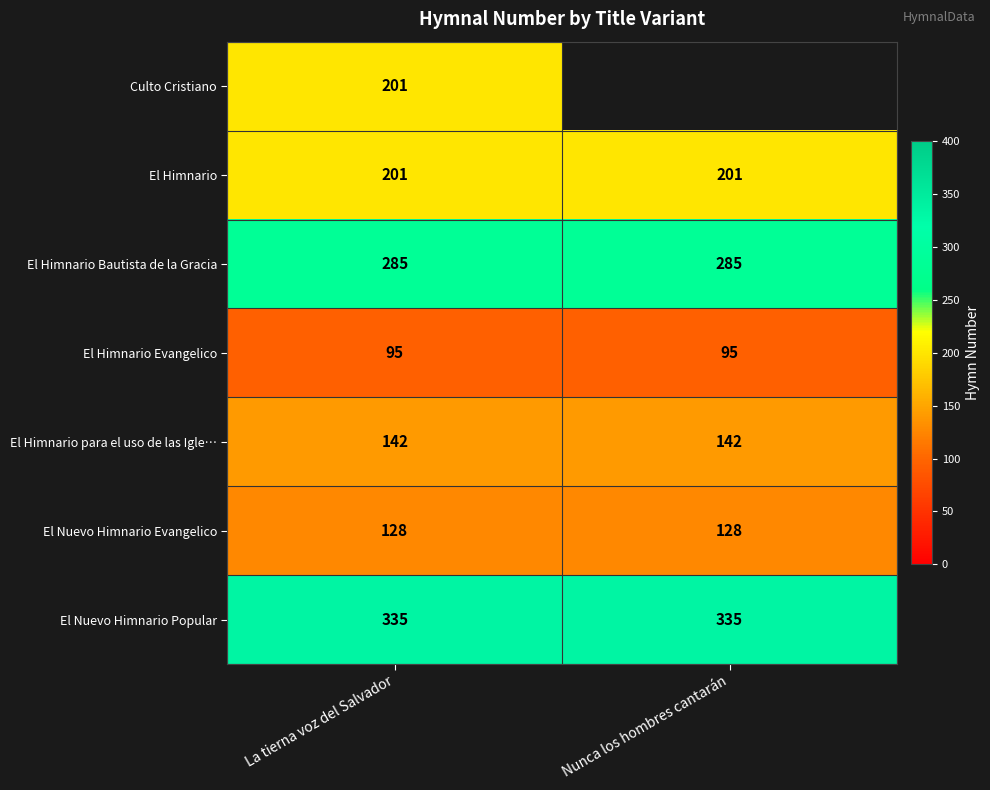

True or false: El Himnario para el uso de las Igle… has a value of 142 at Nunca los hombres cantarán.

True